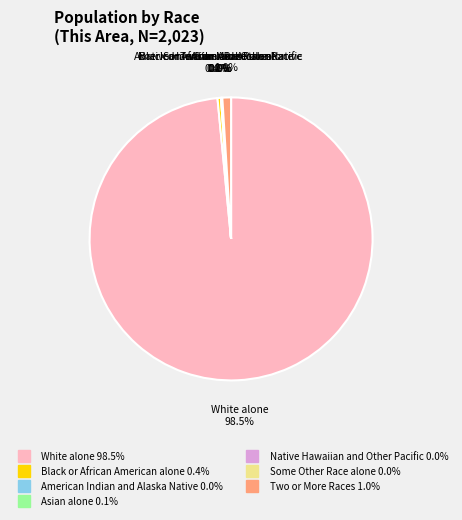

What is the change in value from Black or African American alone to Some Other Race alone?

-8